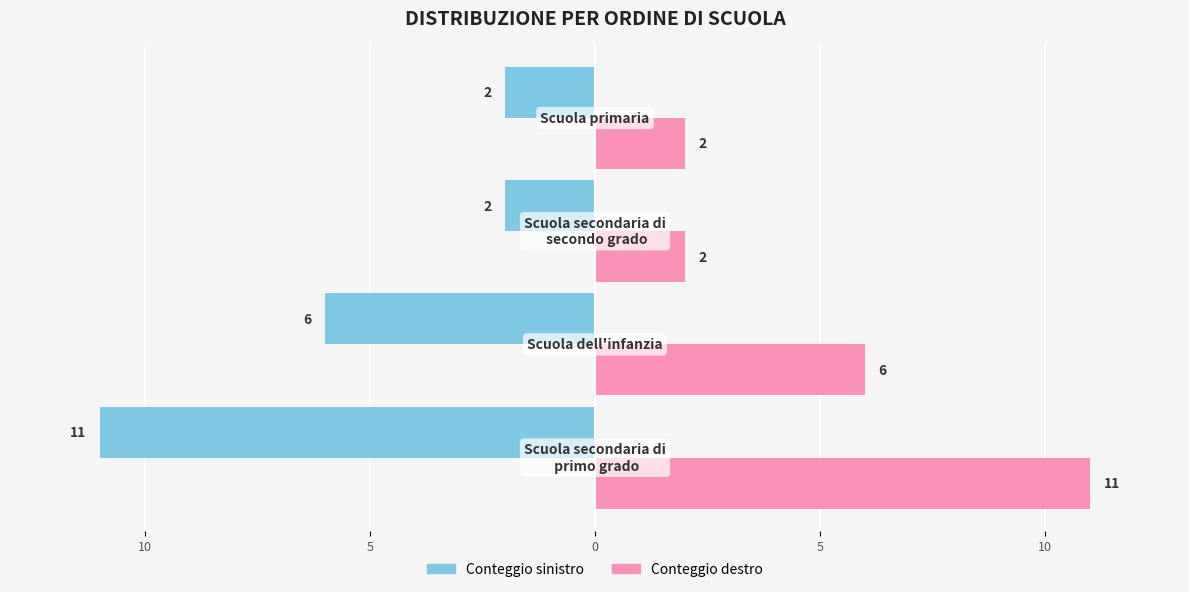

The value of Conteggio (sx) at 10 is -1. True or false?

False